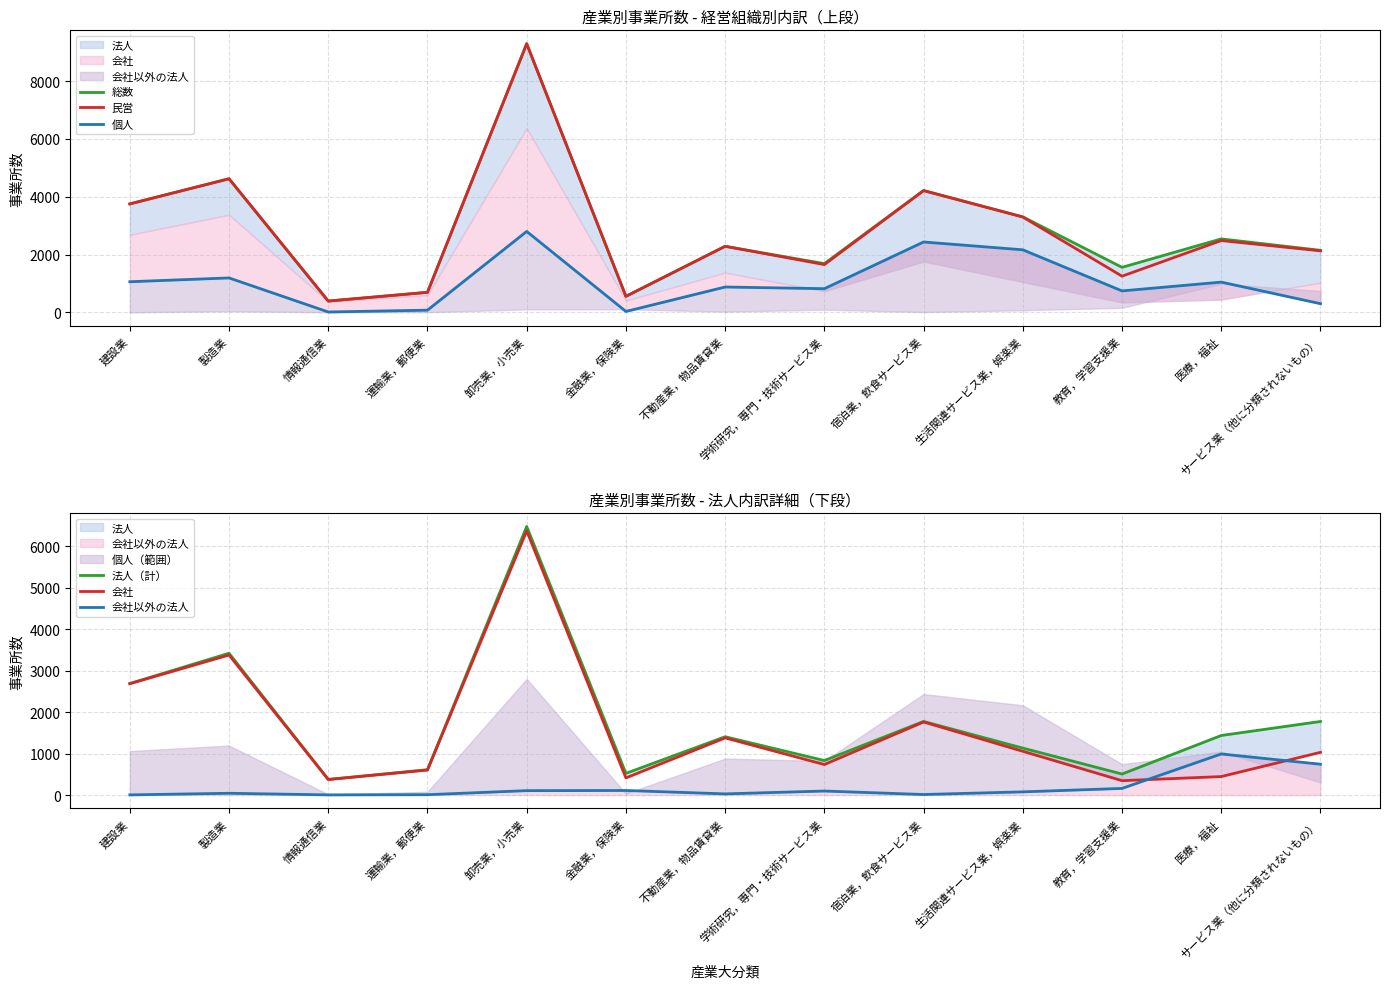

At how many categories does at least one series exceed 1160?

10